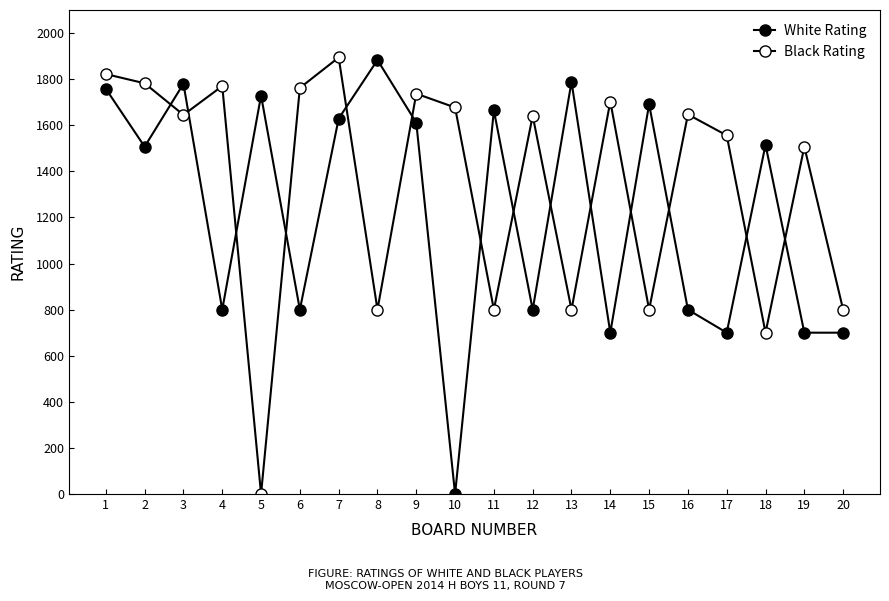

How many times do Black Rating and White Rating cross each other?

14